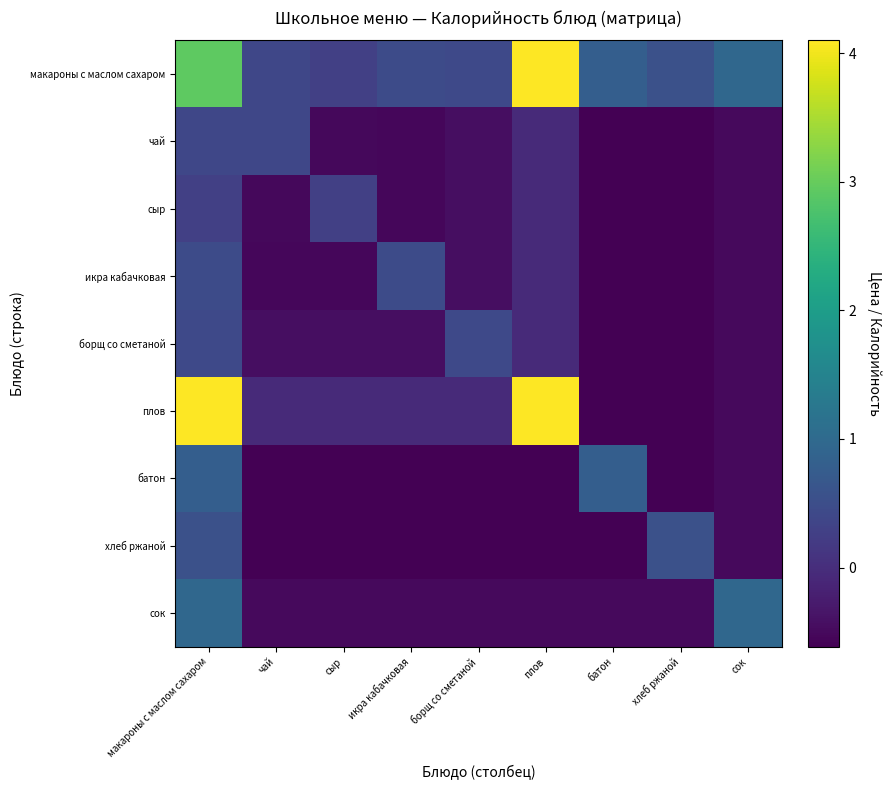

At борщ со сметаной, list the series in order from largest to smallest.

макароны с маслом сахаром, борщ со сметаной, плов, чай, сыр, икра кабачковая, сок, батон, хлеб ржаной